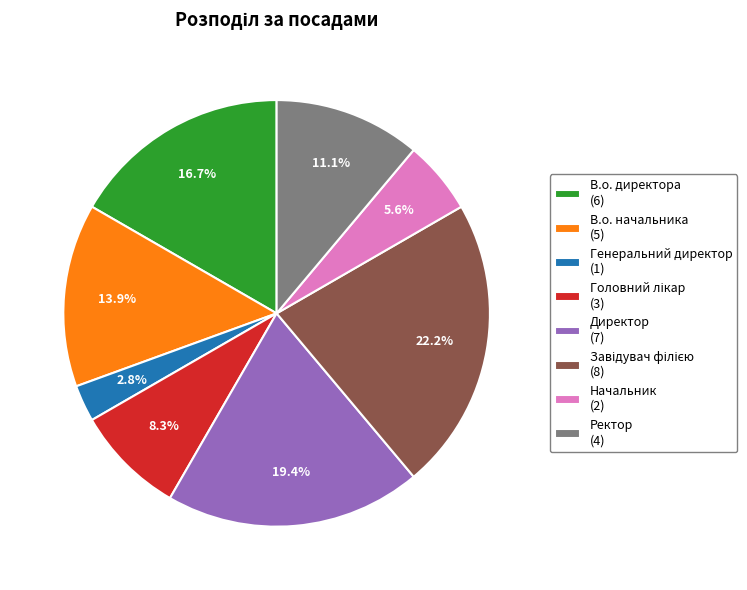

How many segments does this pie chart have?

8